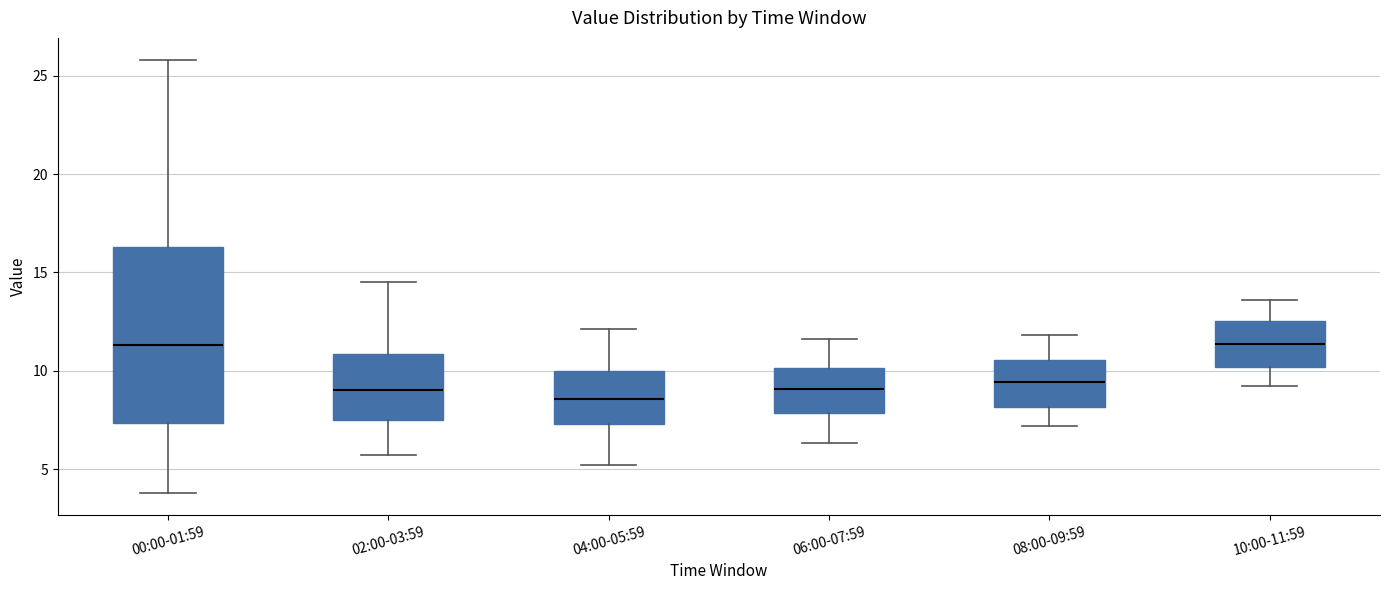

Where does the upper whisker of the box for 02:00-03:59 end on the y-axis? The values are not printed on the chart, so give them approximately, as read against the axis.

14.5